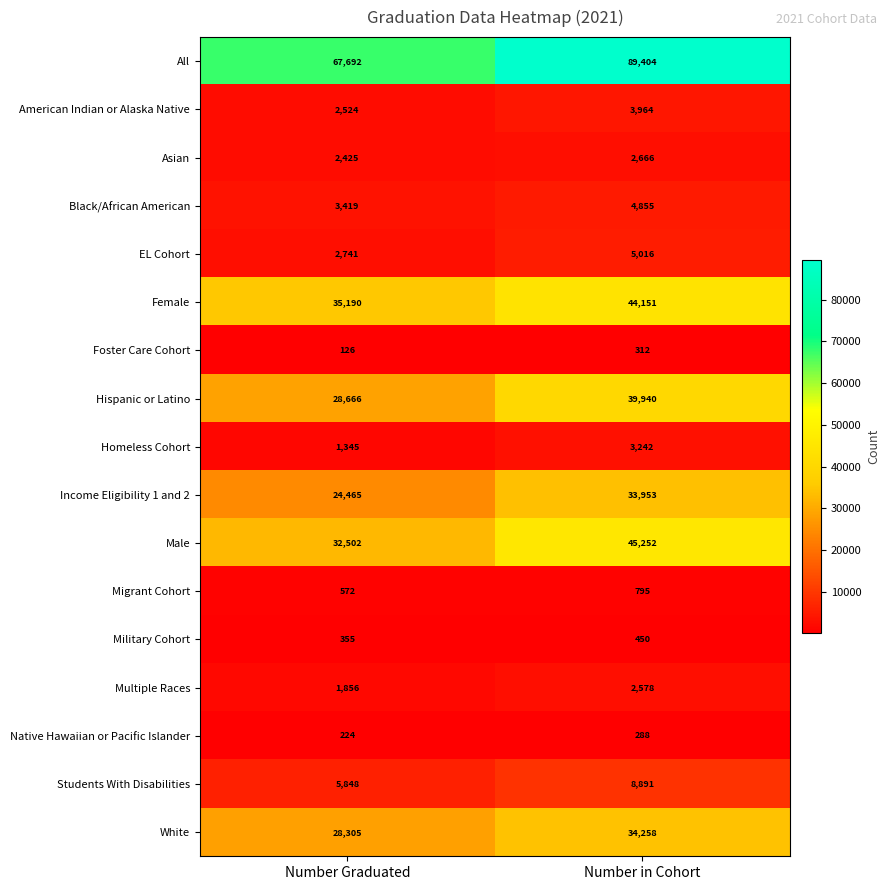

What is the difference between the maximum and minimum values in the Asian series?

241